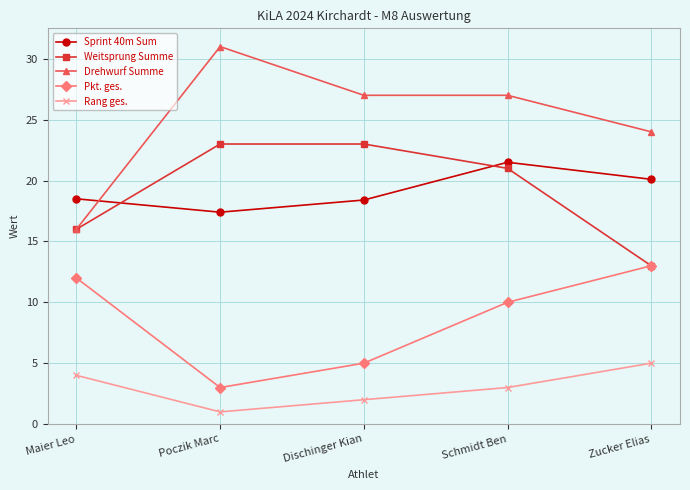

What is the label of the 1st point from the right?

Zucker Elias